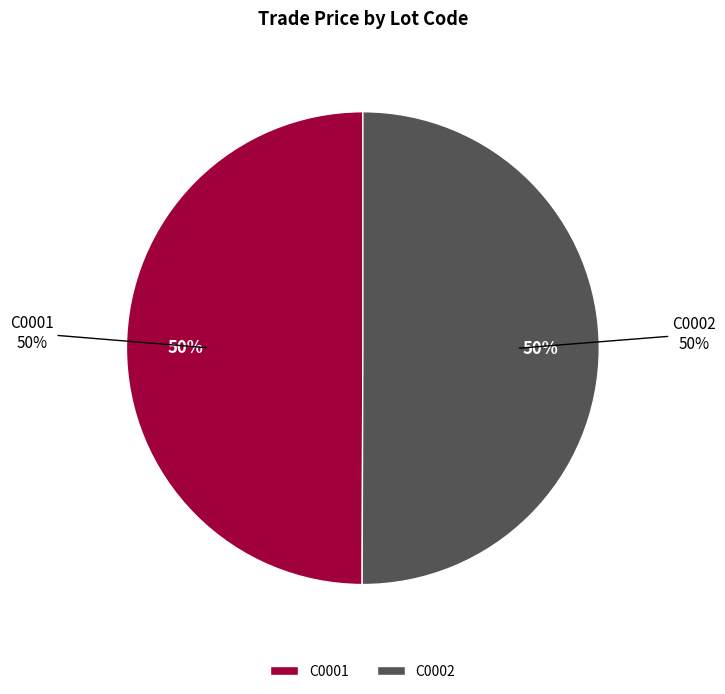

Is it true that C0001 is 64% of the pie?

False